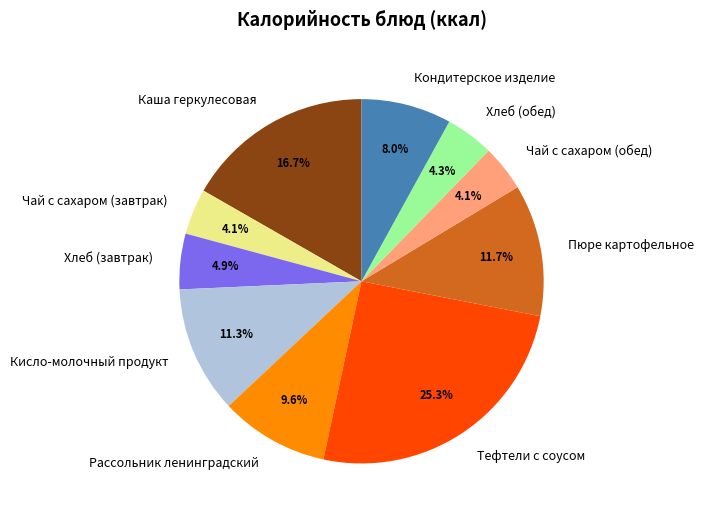

Count the number of slices in the pie.

10